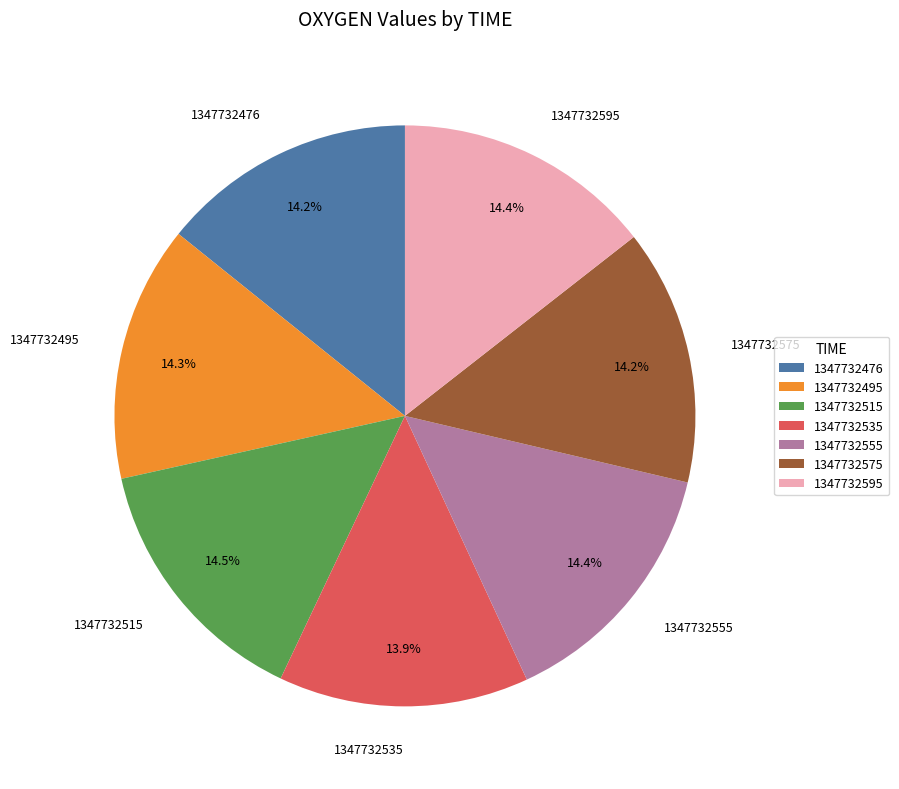

To the nearest percent, what is the combined percentage of 1347732575 and 1347732515?

29%